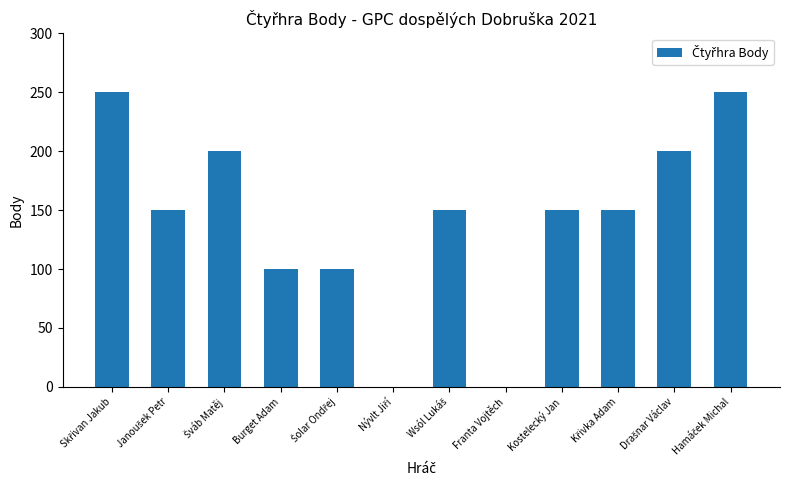

What is the greatest value displayed?

250